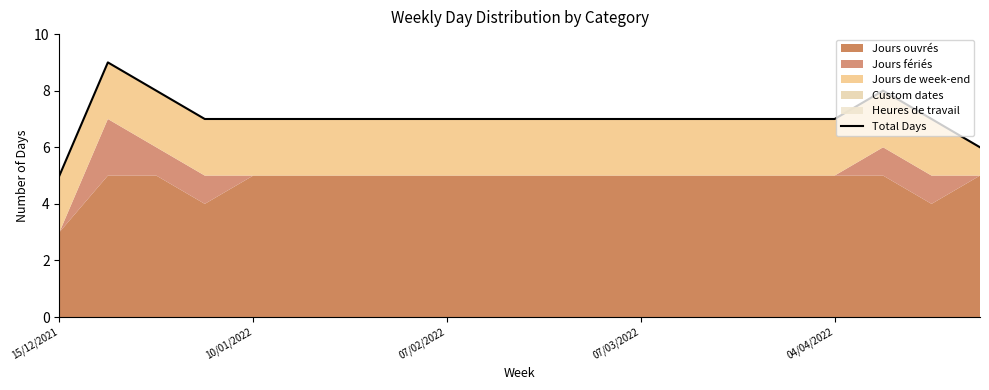

What position from the left is 15?

16